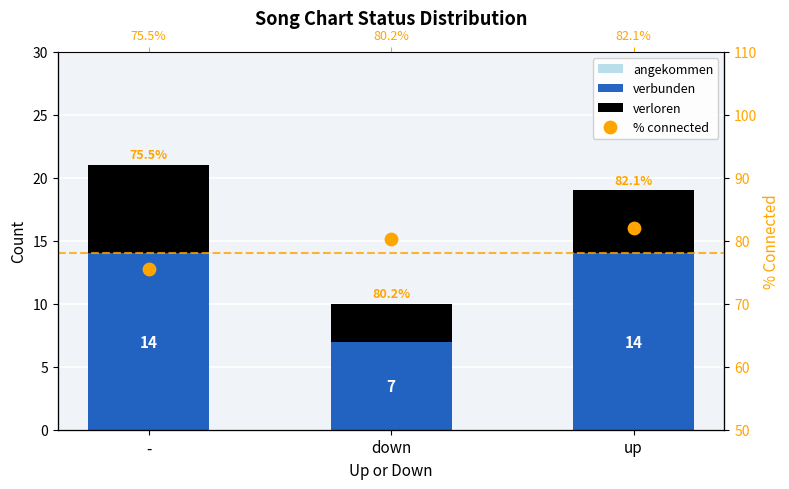

Is the value of verbunden at up greater than the value of % connected at -?

No